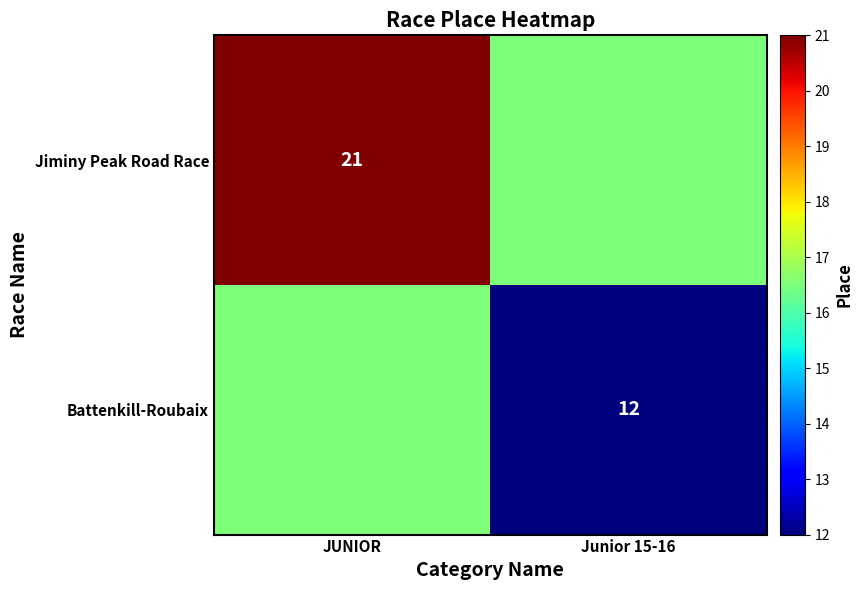

Which has a higher value, Junior 15-16 or JUNIOR?

JUNIOR